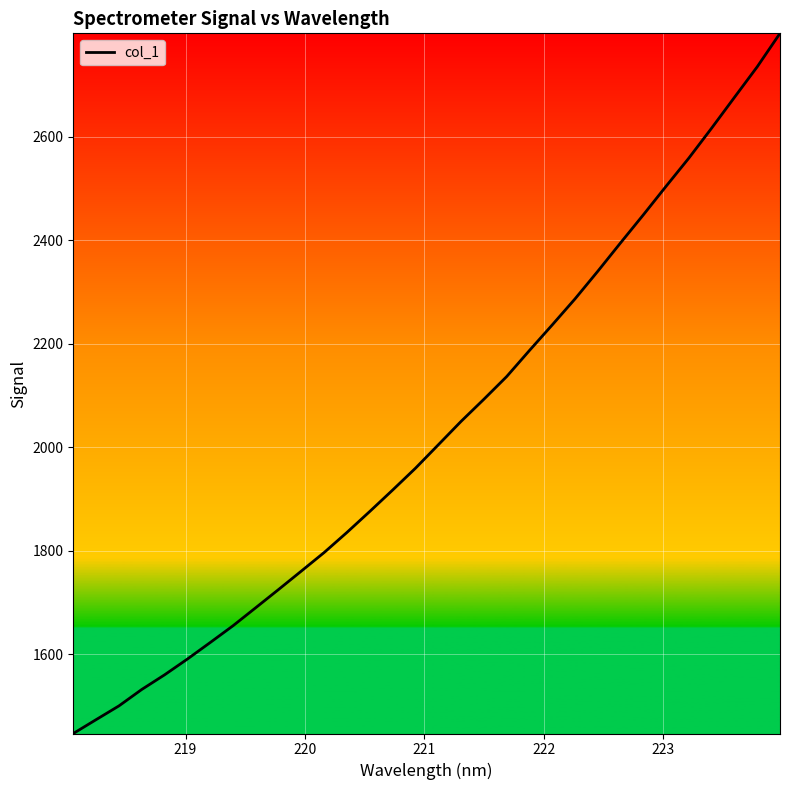

What is the difference between the maximum and minimum values?

1352.4